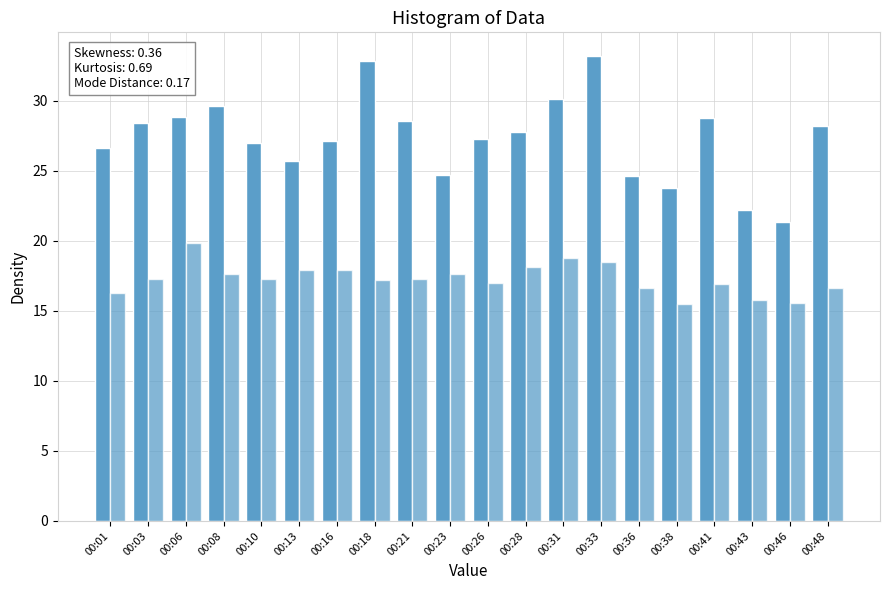

Does the chart contain stacked bars?

No